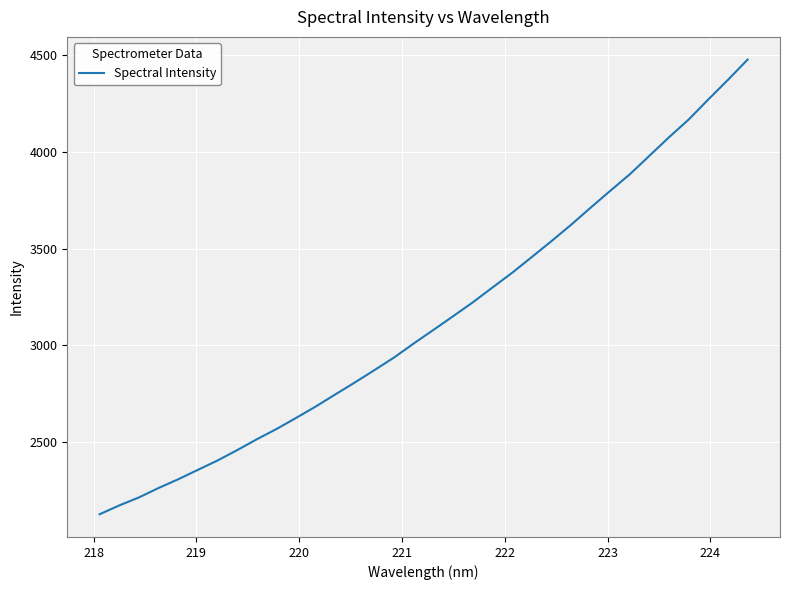

What is the difference between the maximum and minimum values?

2348.8